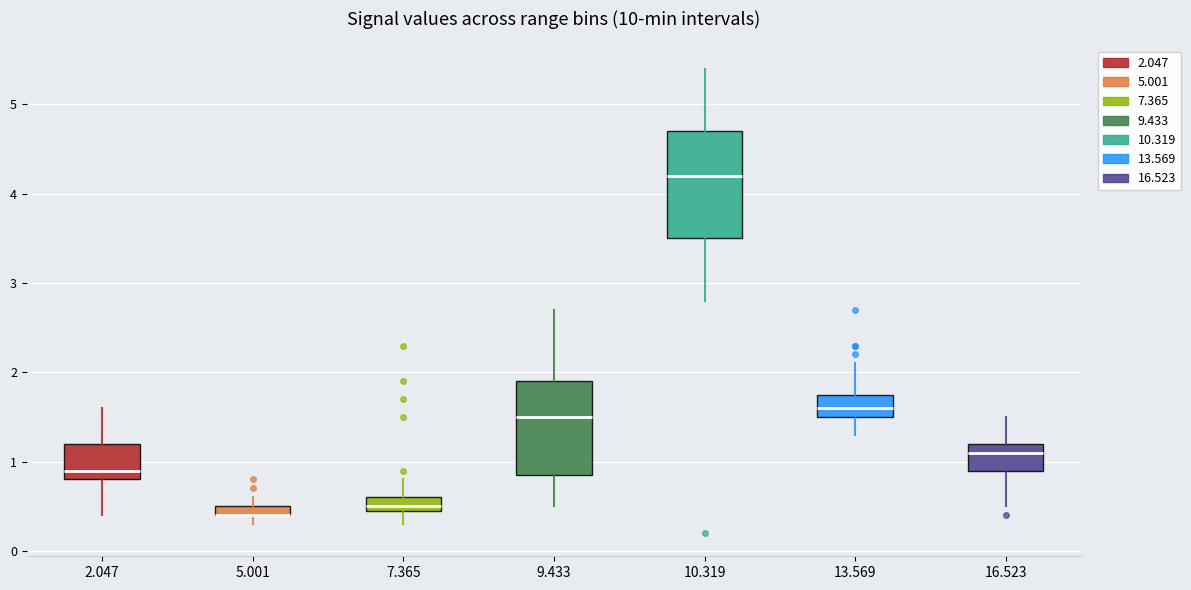

Which box is the tallest, from its lower edge to its upper edge?

10.319